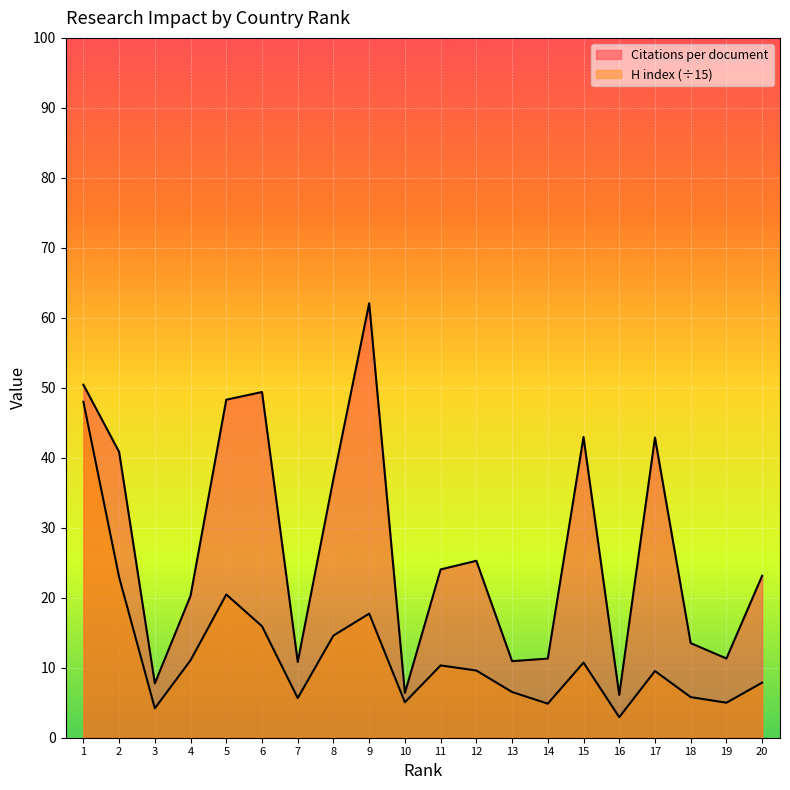

At 20, list the series in order from largest to smallest.

Citations per document, H index